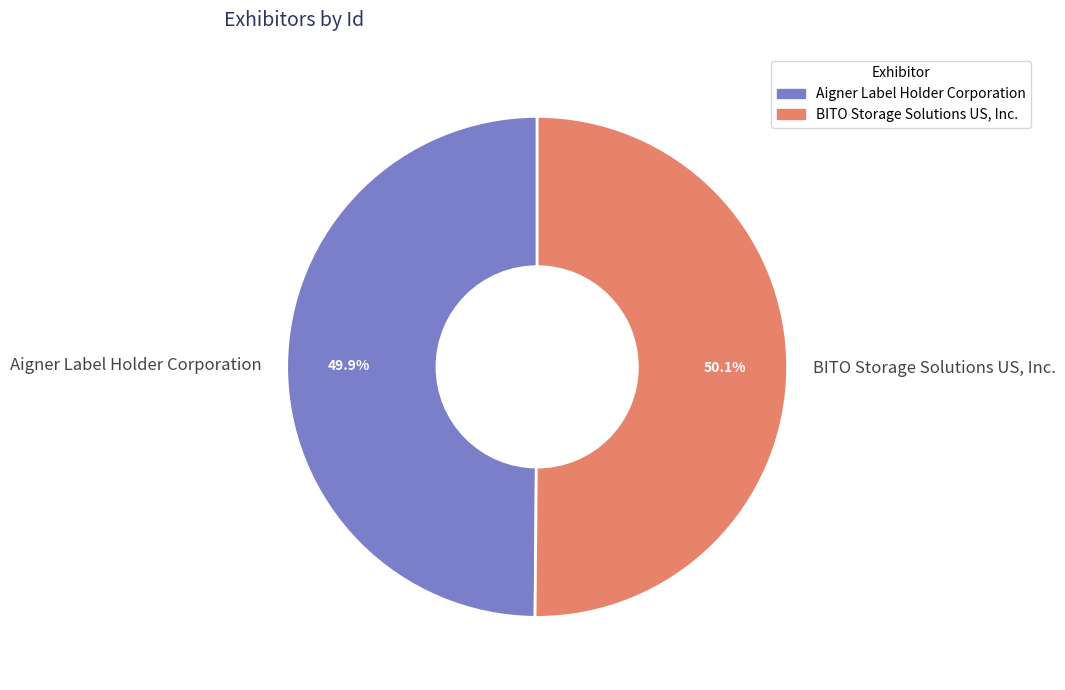

How many slices are in this pie chart?

2